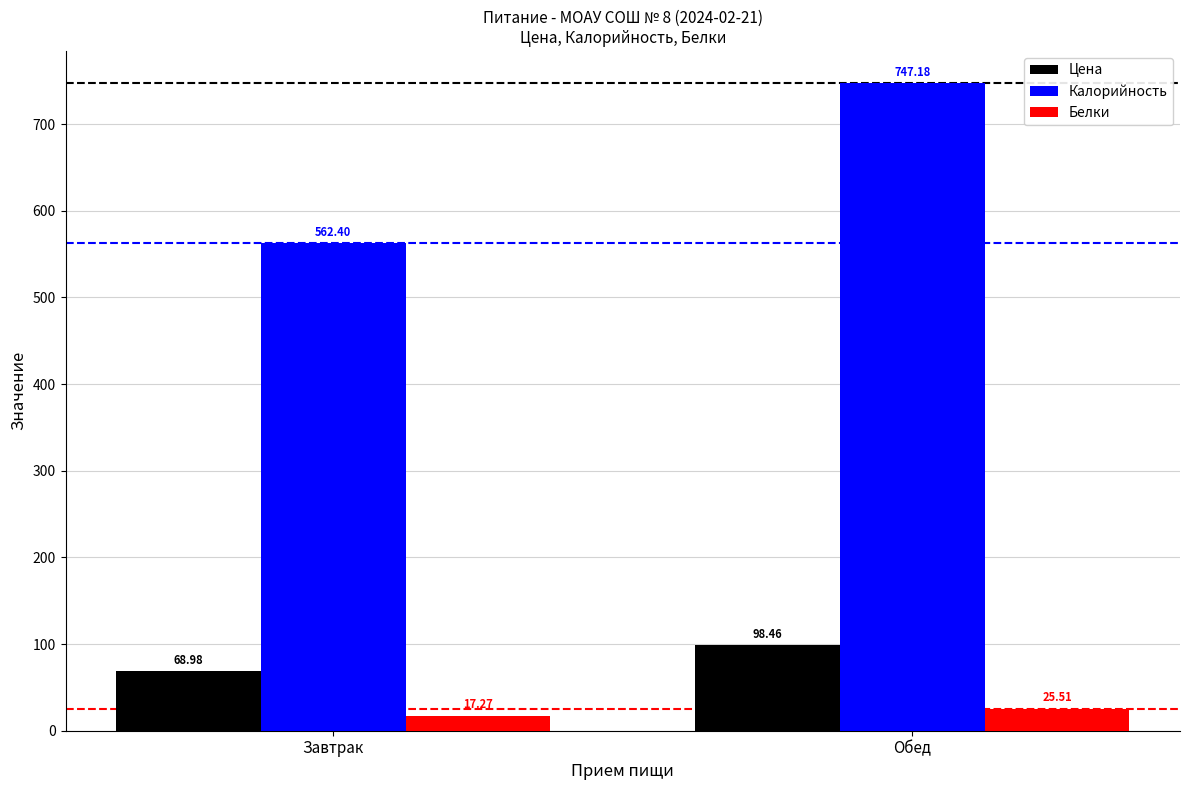

Which series changed the most between Завтрак and Обед?

Калорийность